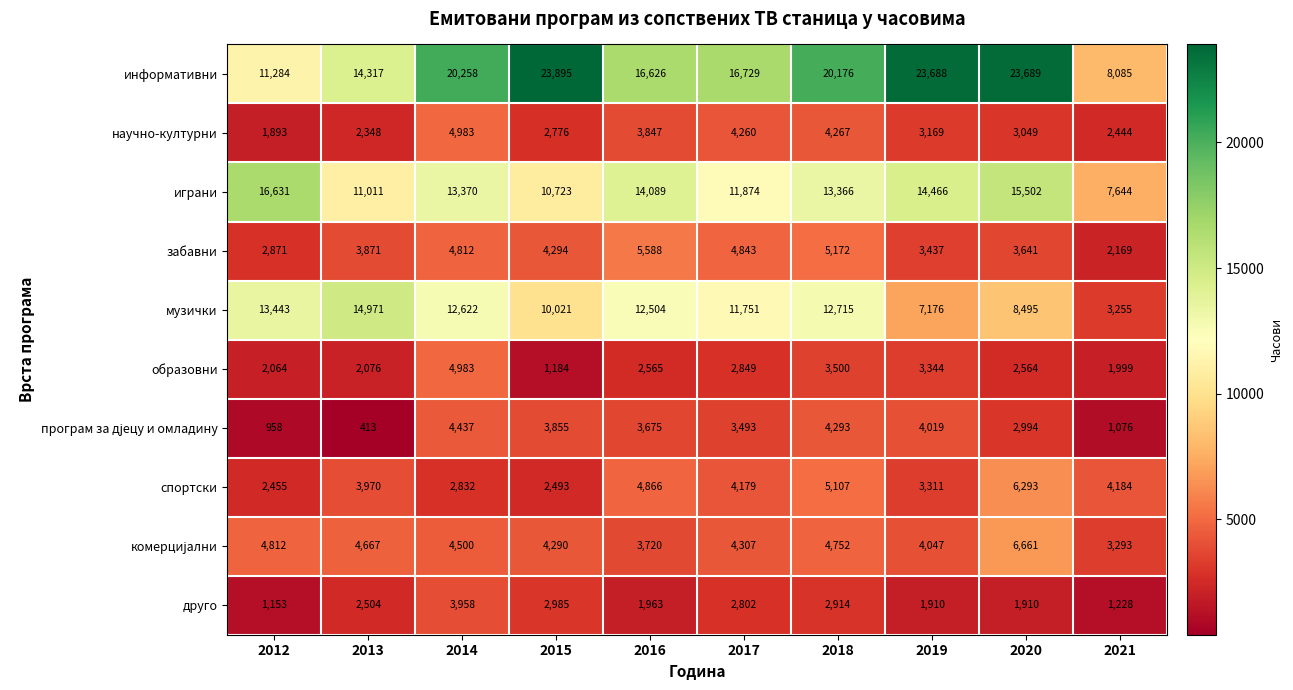

What is the difference between the maximum and minimum values in the друго series?

2805